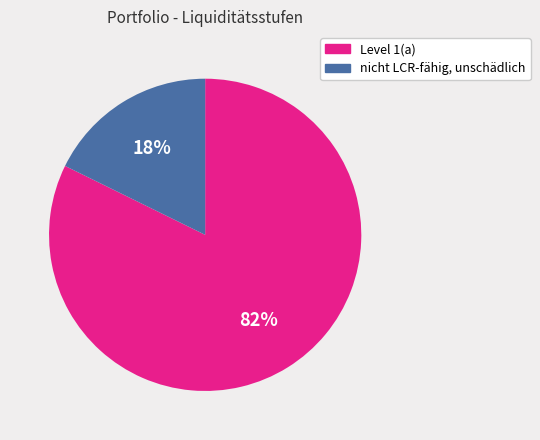

What is the largest slice in the pie chart?

Level 1(a)